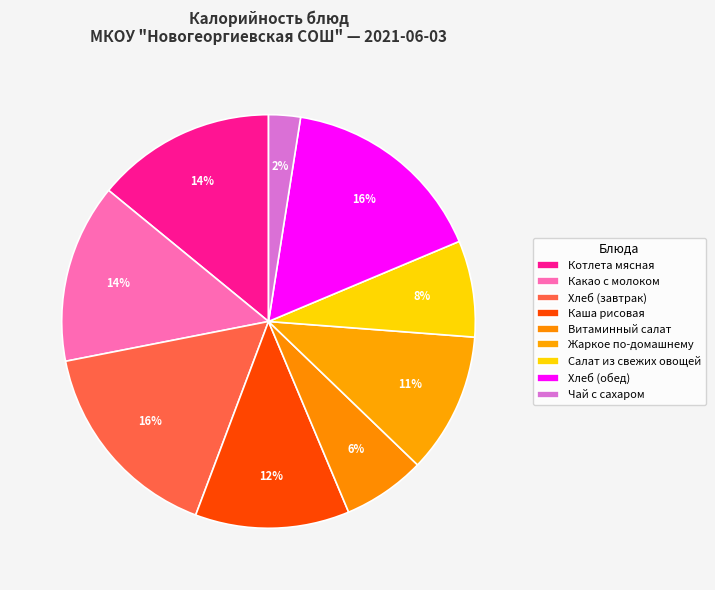

Is it true that Какао с молоком is 14% of the pie?

True